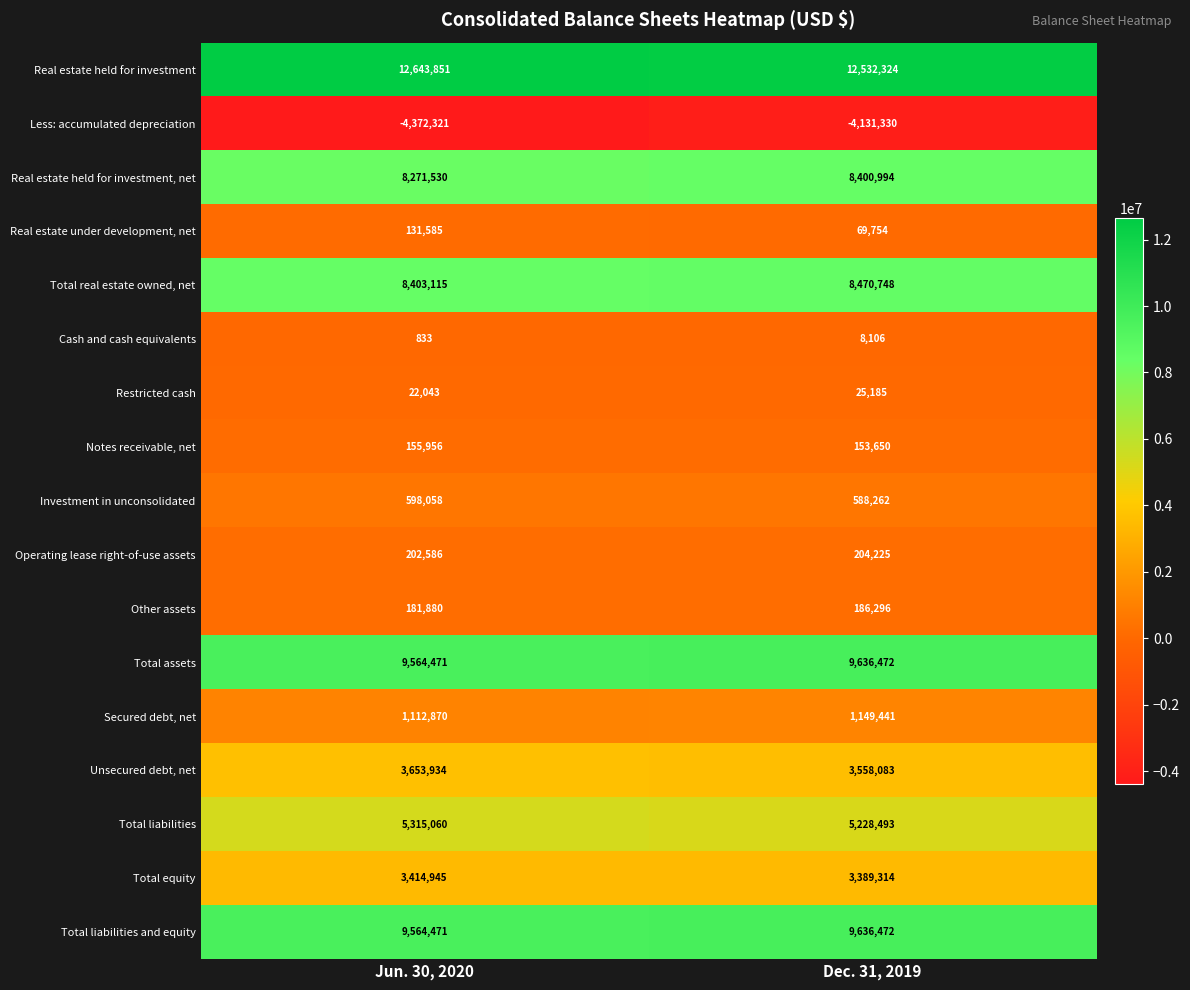

Which series has the largest total across all categories?

Real estate held for investment